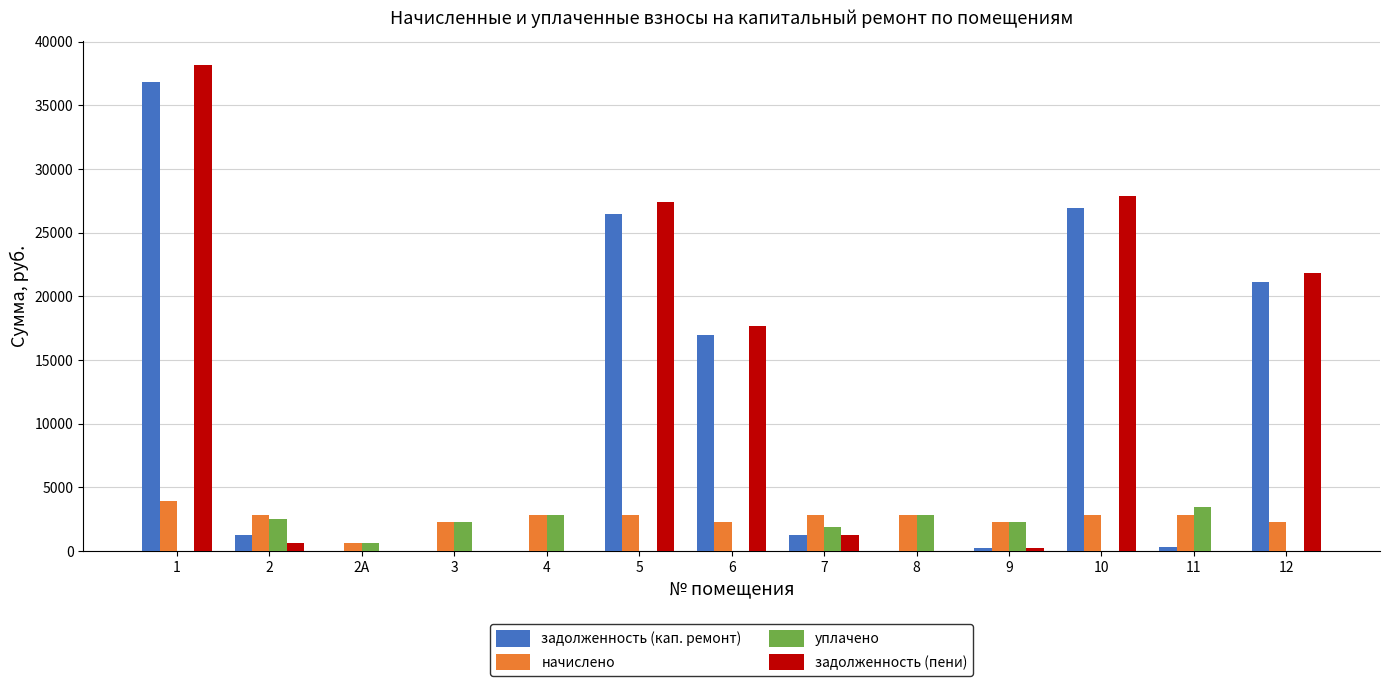

The уплачено series shows -1530.8 at 12. True or false?

False